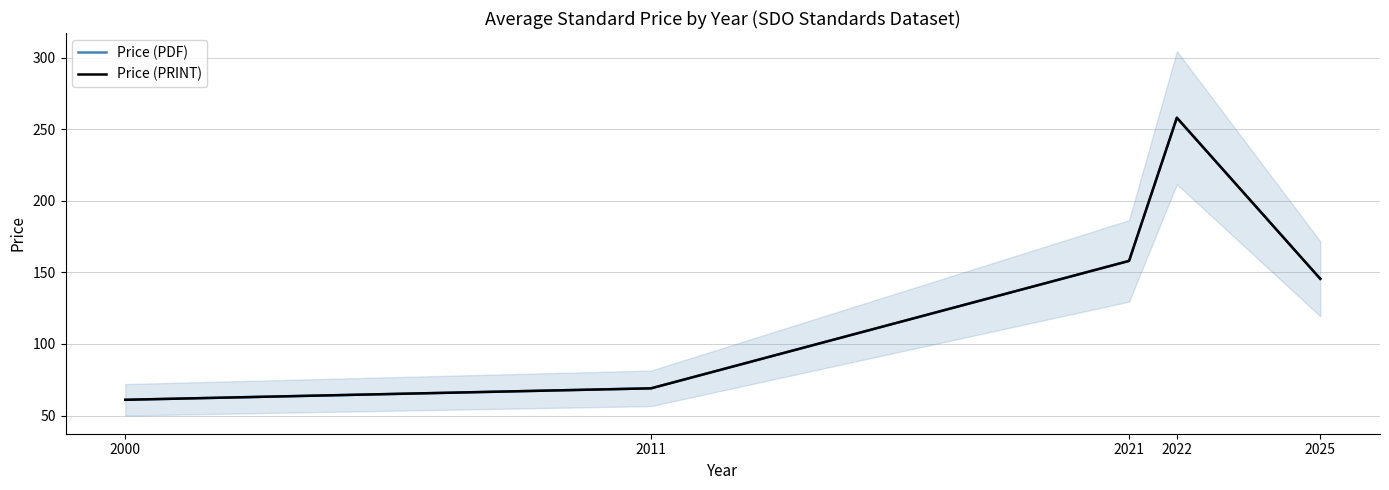

True or false: Price (PDF) and Price (PRINT) intersect in this chart.

False